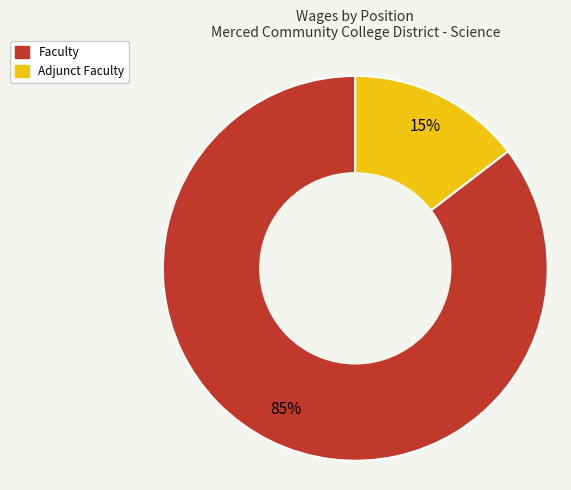

Is there any slice that represents more than half of the pie?

Yes